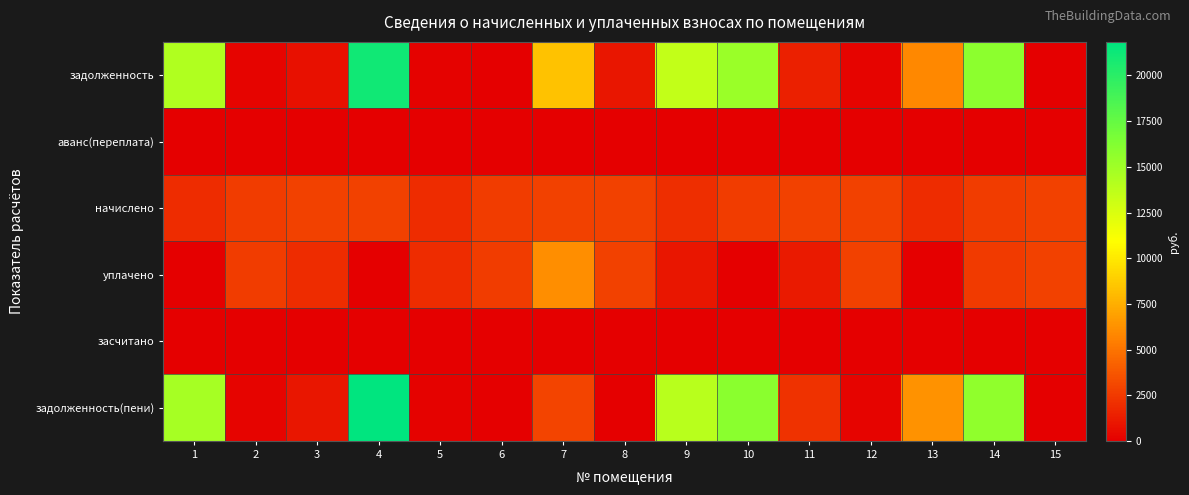

Reading left to right, what are all the values shown in this chart?

задолженность: 1=14251.8	2=218.9	3=710.7	4=21120.6	5=163.2	6=0.0	7=8357.7	8=947.6	9=13485.4	10=15224.9	11=1431.0	12=238.0	13=5801.3	14=15854.8	15=0.0
аванс(переплата): 1=0.0	2=0.0	3=0.0	4=0.0	5=0.0	6=0.0	7=0.0	8=0.0	9=0.0	10=0.0	11=0.0	12=0.0	13=0.0	14=0.0	15=0.2
начислено: 1=1939.8	2=2626.7	3=2842.9	4=2874.7	5=1958.9	6=2614.0	7=2849.3	8=2842.9	9=1971.6	10=2588.5	11=2862.0	12=2855.6	13=1939.8	14=2614.0	15=2855.6
уплачено: 1=0.0	2=2626.7	3=1895.3	4=0.0	5=1958.9	6=2614.0	7=6096.8	8=2842.9	9=1000.0	10=0.0	11=1131.0	12=2855.6	13=0.0	14=2548.1	15=2855.9
засчитано: 1=0.0	2=0.0	3=0.0	4=0.0	5=0.0	6=0.0	7=0.0	8=0.0	9=0.0	10=0.0	11=0.0	12=0.0	13=0.0	14=0.0	15=0.0
задолженность(пени): 1=14736.7	2=218.7	3=947.6	4=21839.3	5=163.2	6=0.0	7=2973.3	8=0.0	9=13978.3	10=15872.0	11=2146.5	12=238.0	13=6286.2	14=15637.0	15=0.0